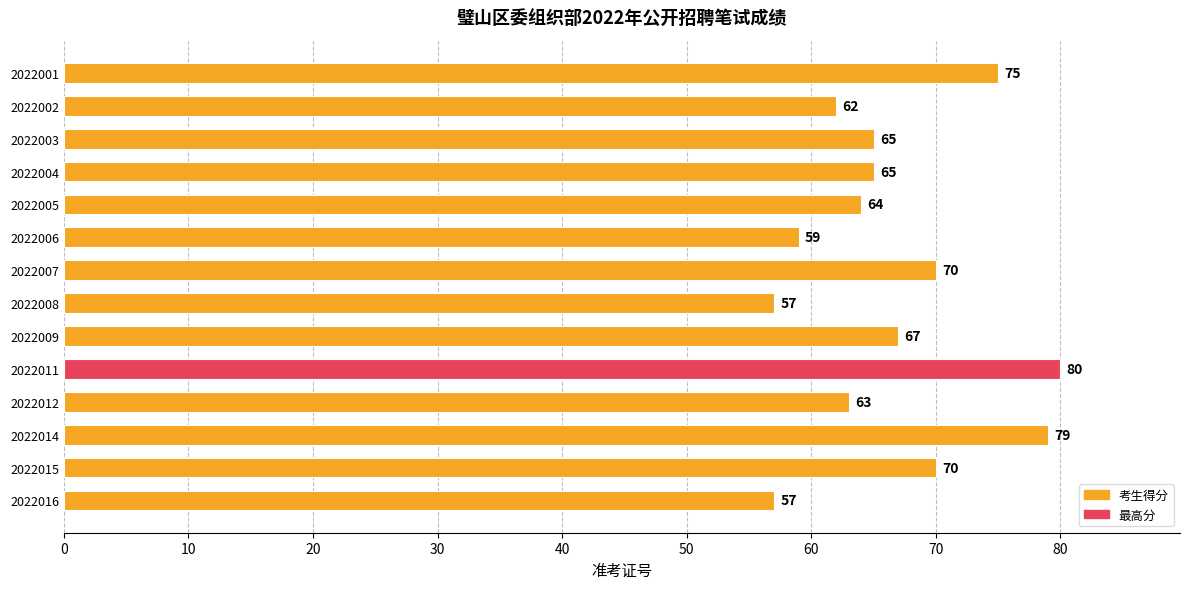

What is the change in value from 2022012 to 2022014?

+16